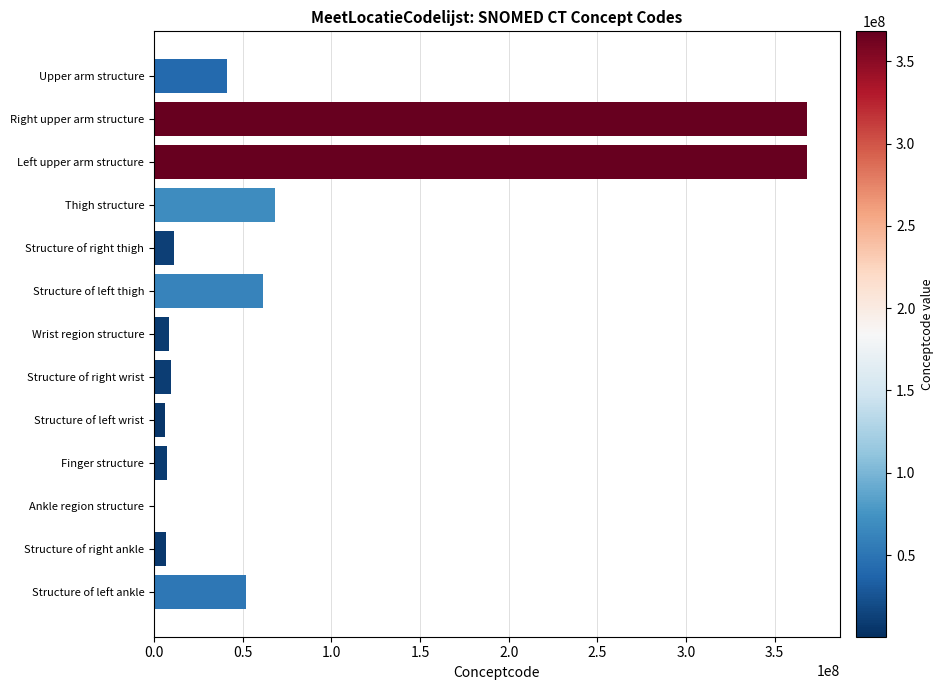

What is the sum of all values?

1008496052